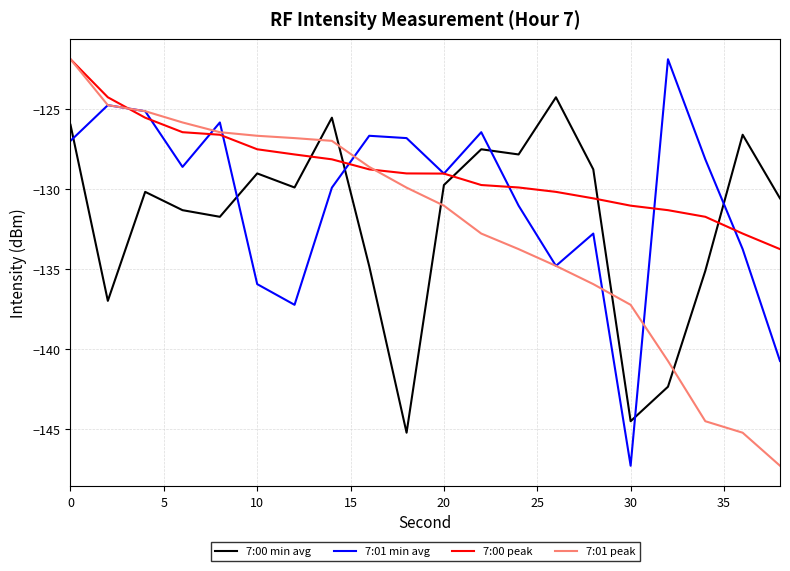

How many intersections are there between 7:01 min avg and 7:00 min avg?

6